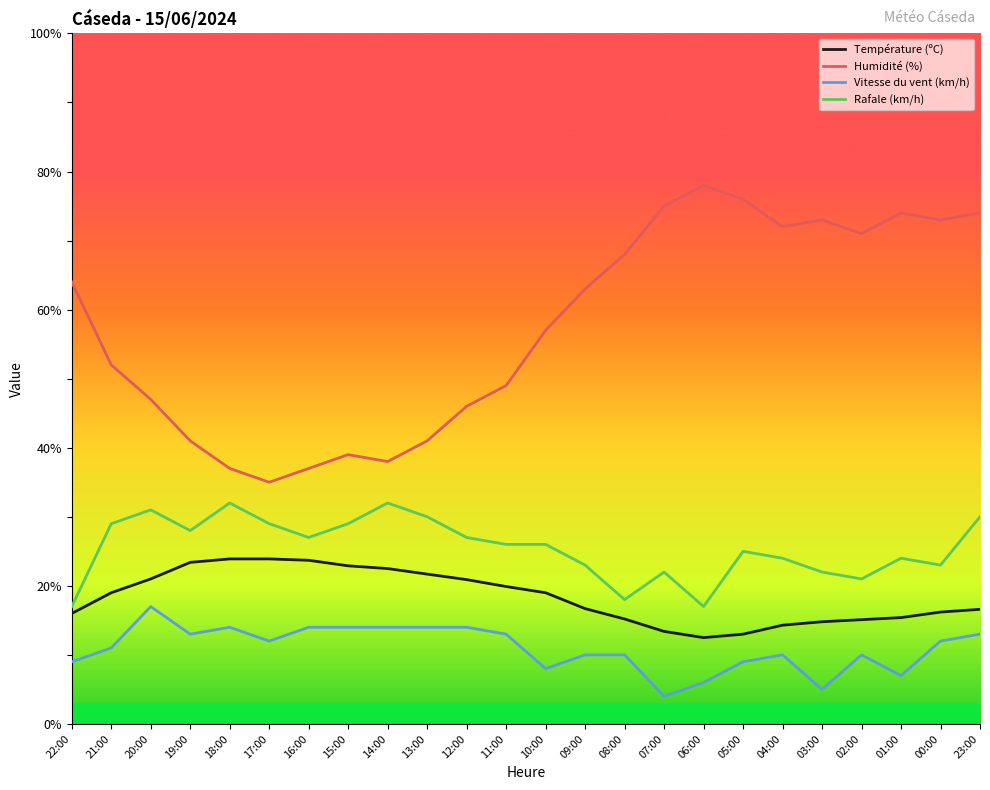

What is the total value across all series at 06:00?

113.5